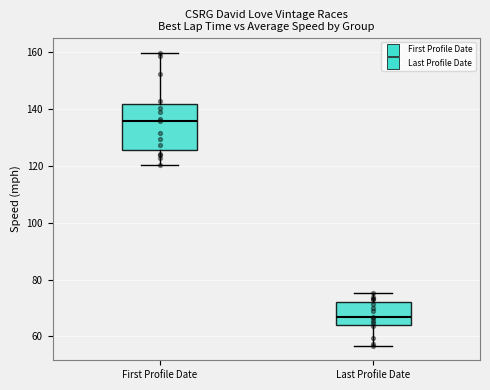

Reading left to right, read every box against the y-axis: the position of its median line, the range the box covers, and the ends of its whiskers. The values are not printed on the chart, so give them approximately, as read against the axis.

First Profile Date: median 136, box 126 to 142, whiskers 120 to 160
Last Profile Date: median 66, box 64 to 72, whiskers 56 to 76